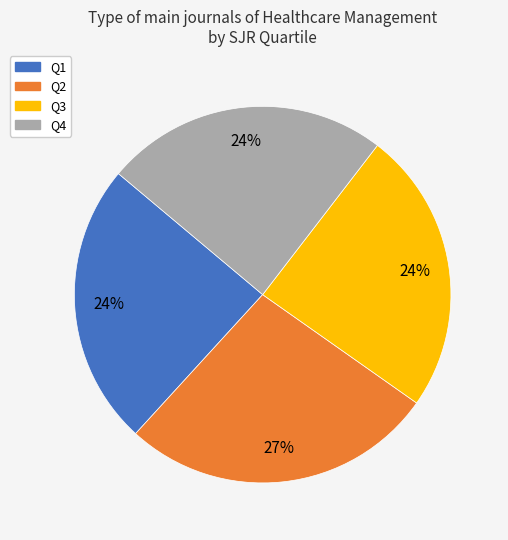

Do Q1 and Q3 together represent more than half of the pie?

No